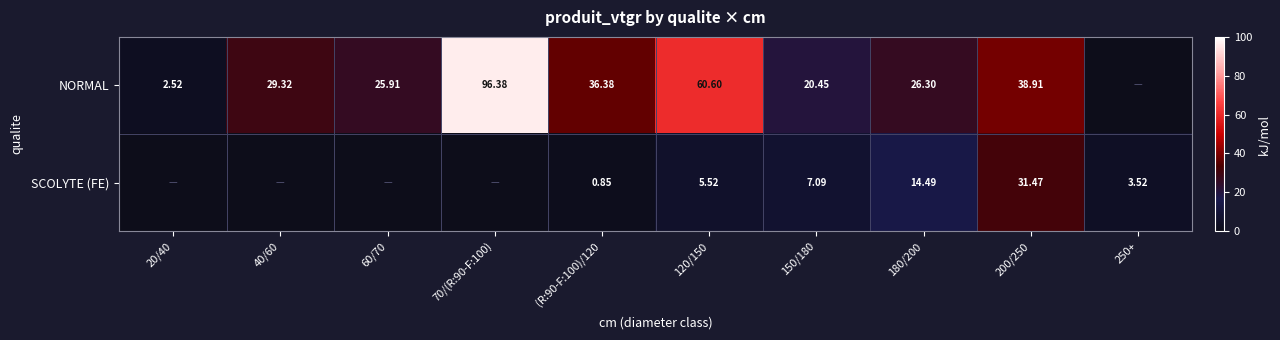

Is the value of SCOLYTE (FE) at 180/200 greater than the value of NORMAL at 180/200?

No